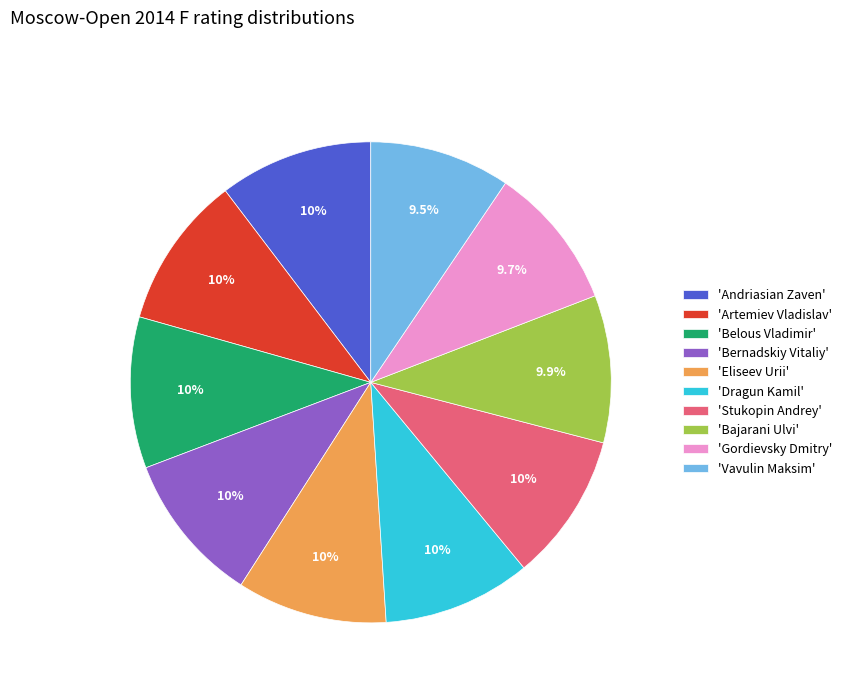

Do 'Belous Vladimir' and 'Bajarani Ulvi' together represent more than half of the pie?

No